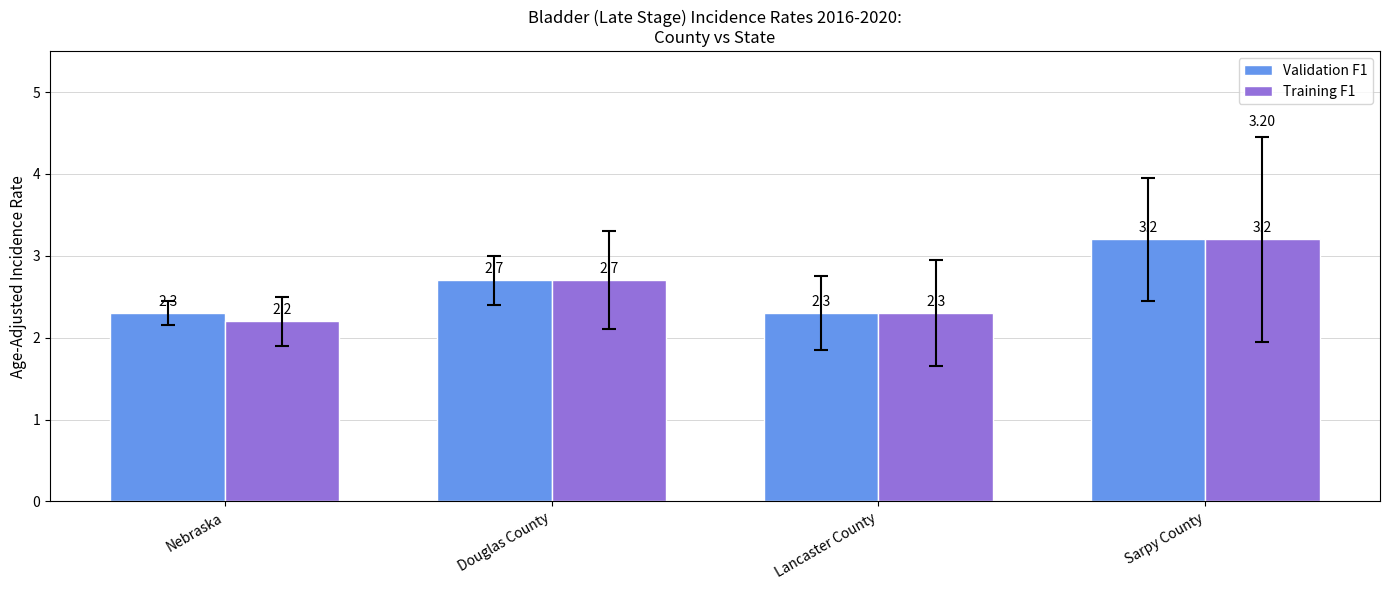

How many groups of bars are there?

4